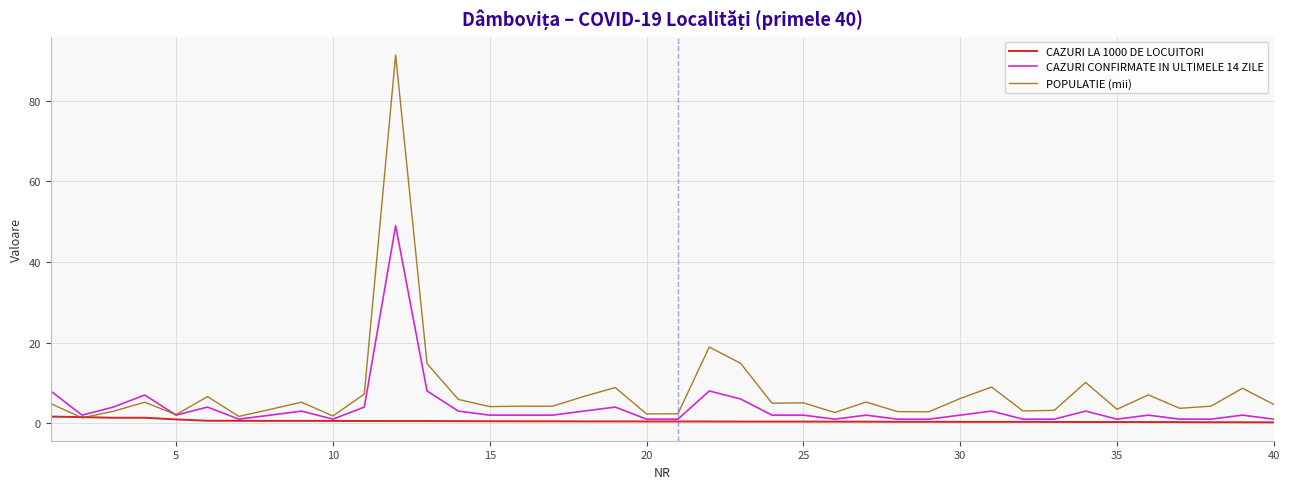

What is the minimum value shown in the chart?

0.2